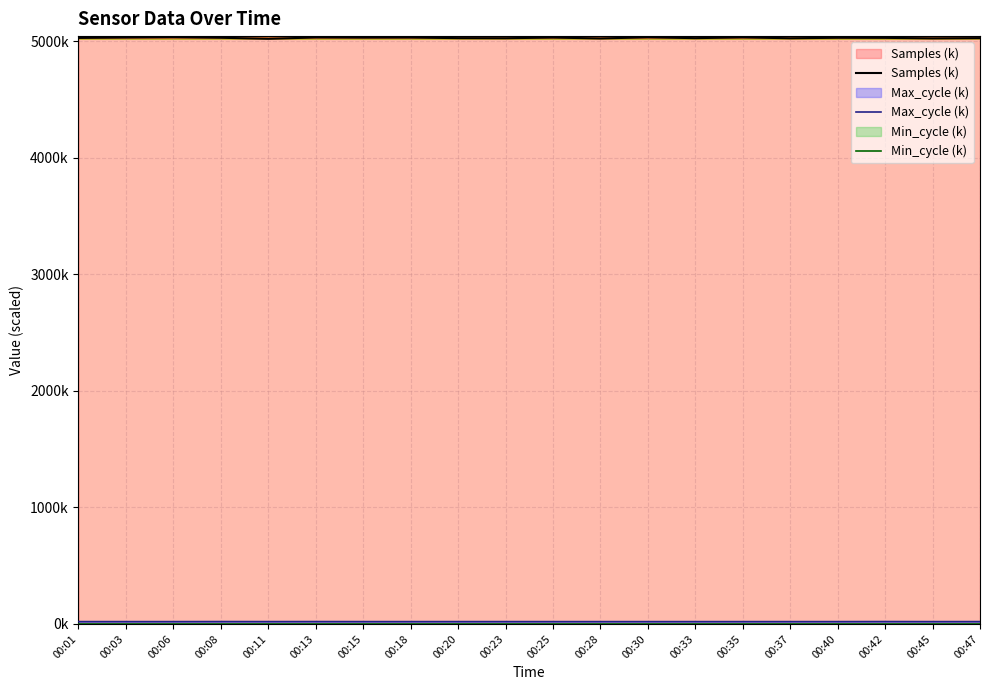

What is the minimum value shown in the chart?

19.9